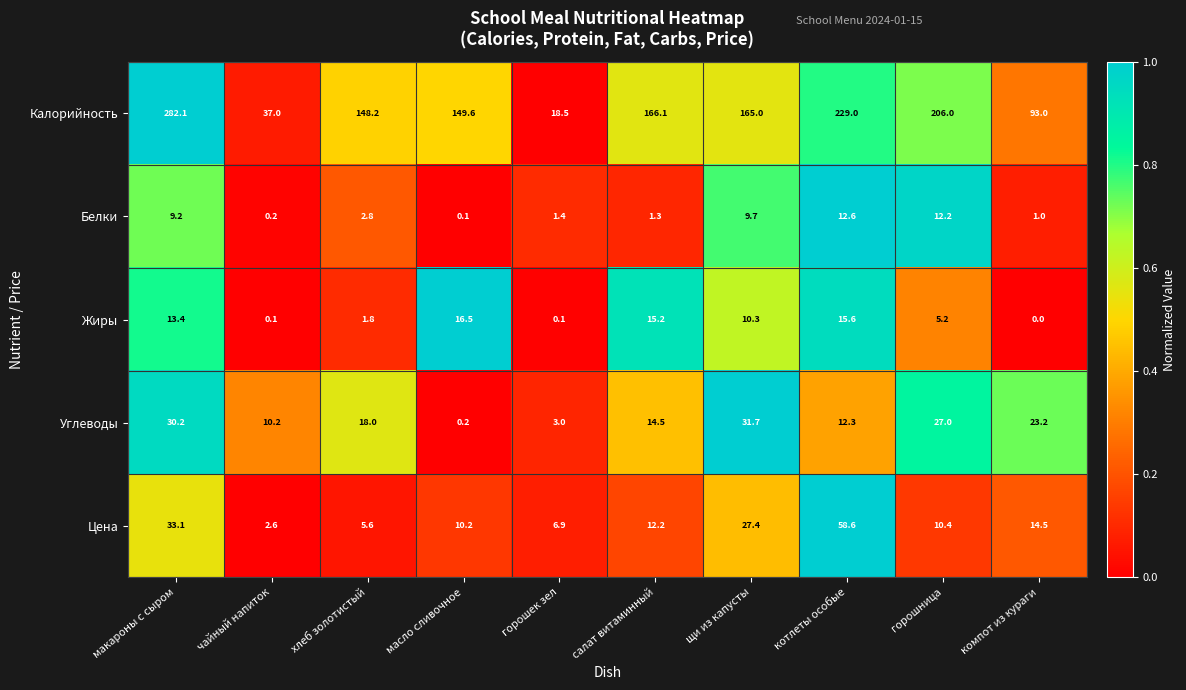

What is the approximate value of Белки at компот из кураги?

1.0